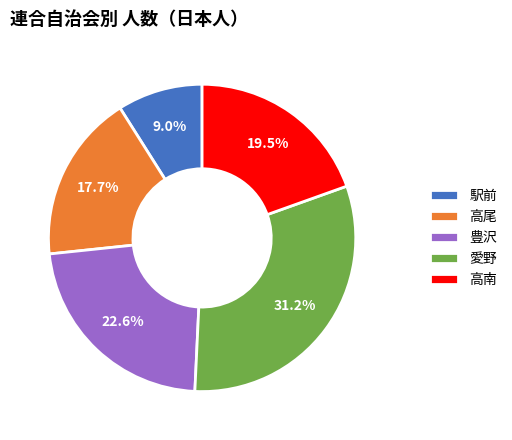

Approximately how many times larger is the value at 高尾 compared to 高南?

0.9